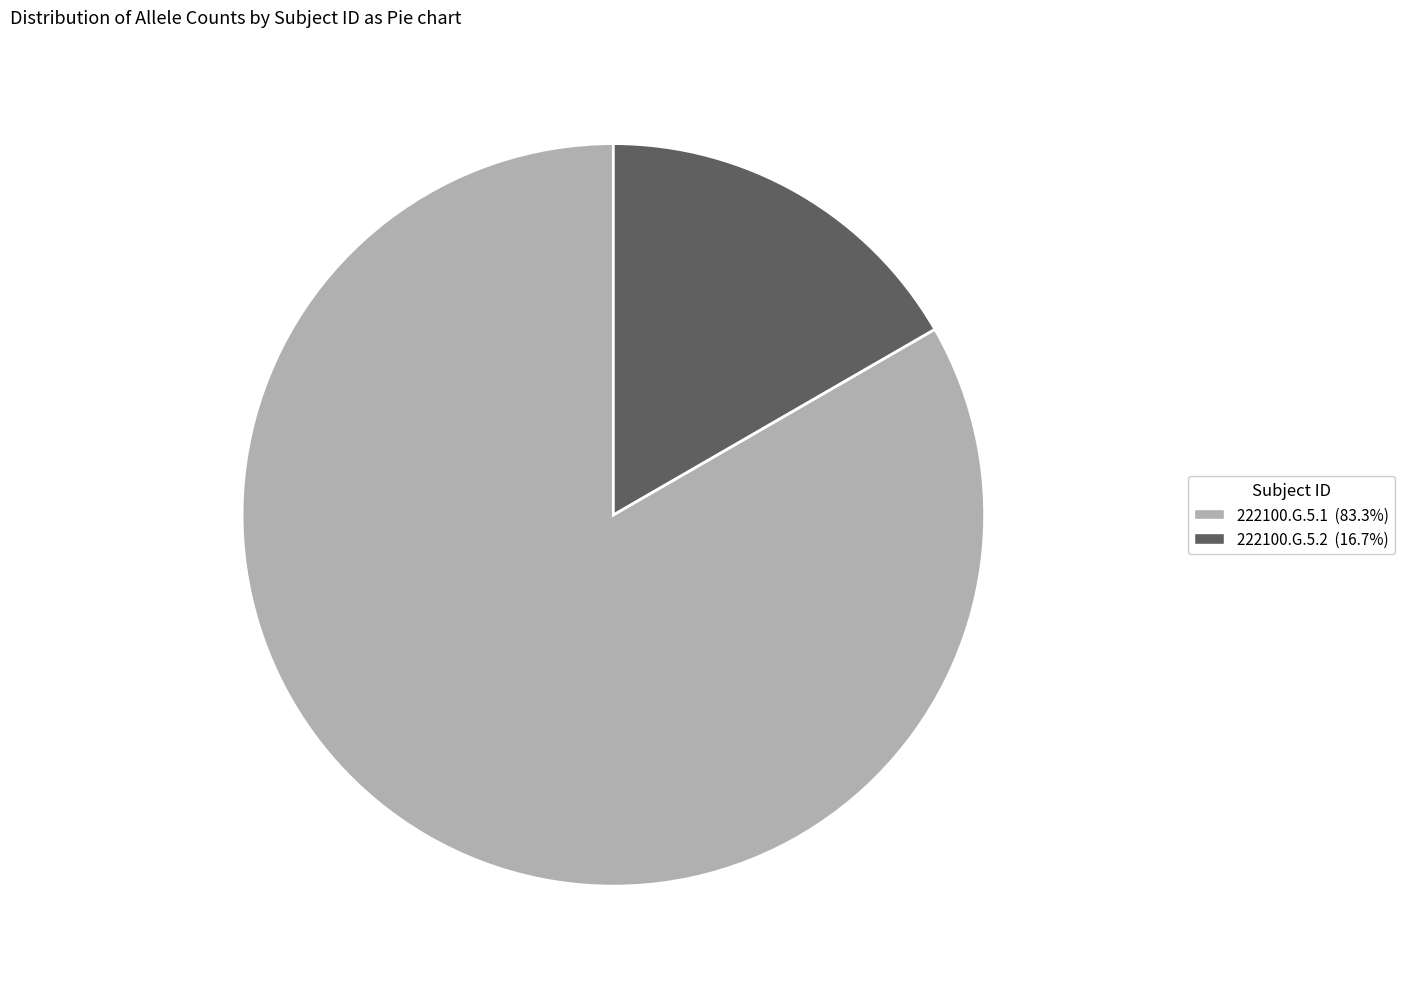

What is the largest slice in the pie chart?

222100.G.5.1